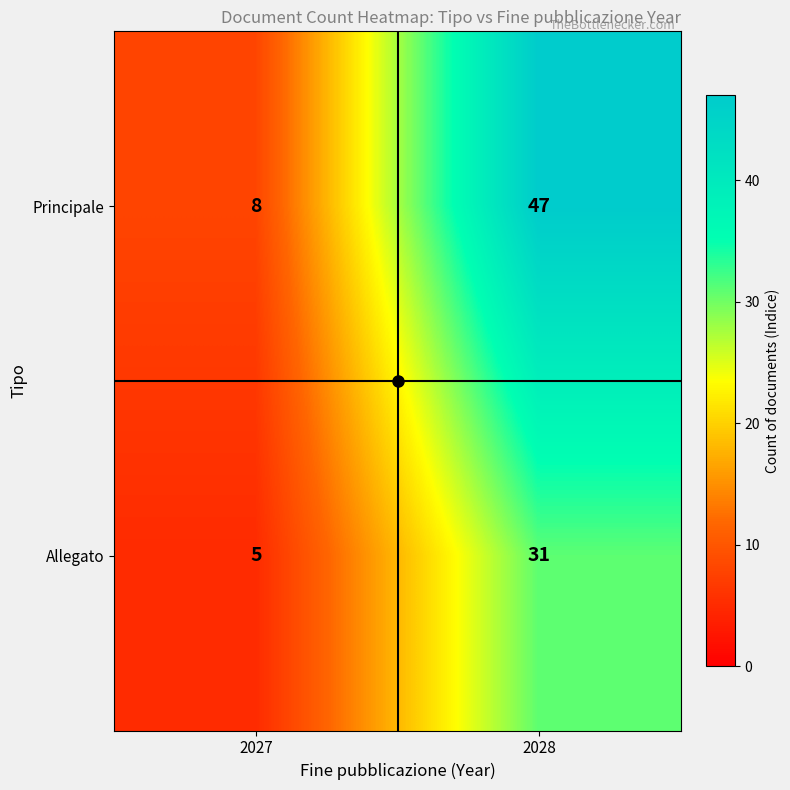

Which label corresponds to the largest value in the chart?

2028